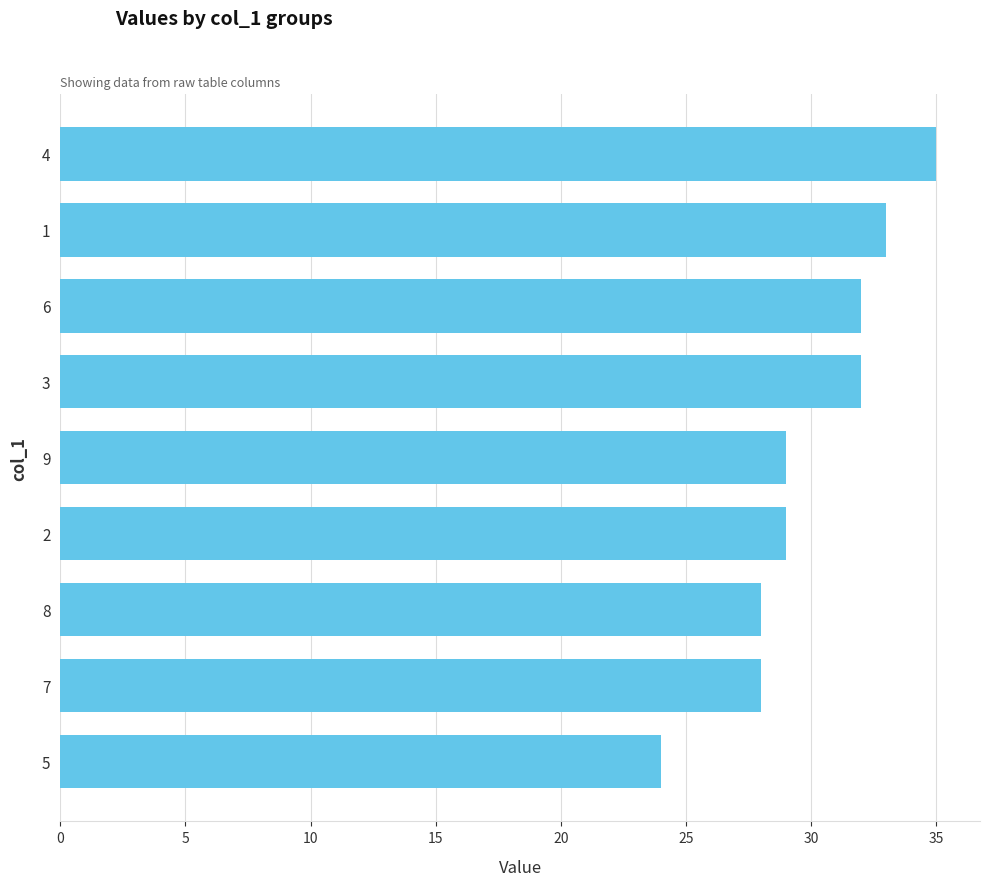

What is the value of the 4th bar from the top?

32